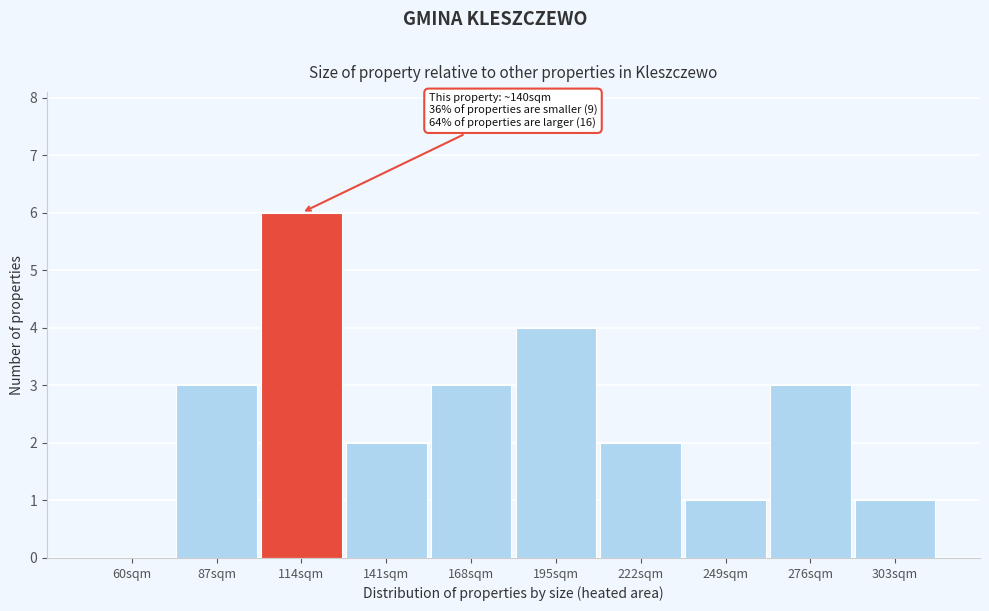

Reading left to right, transcribe all the data shown in this chart.

60sqm=0	87sqm=3	114sqm=6	141sqm=2	168sqm=3	195sqm=4	222sqm=2	249sqm=1	276sqm=3	303sqm=1